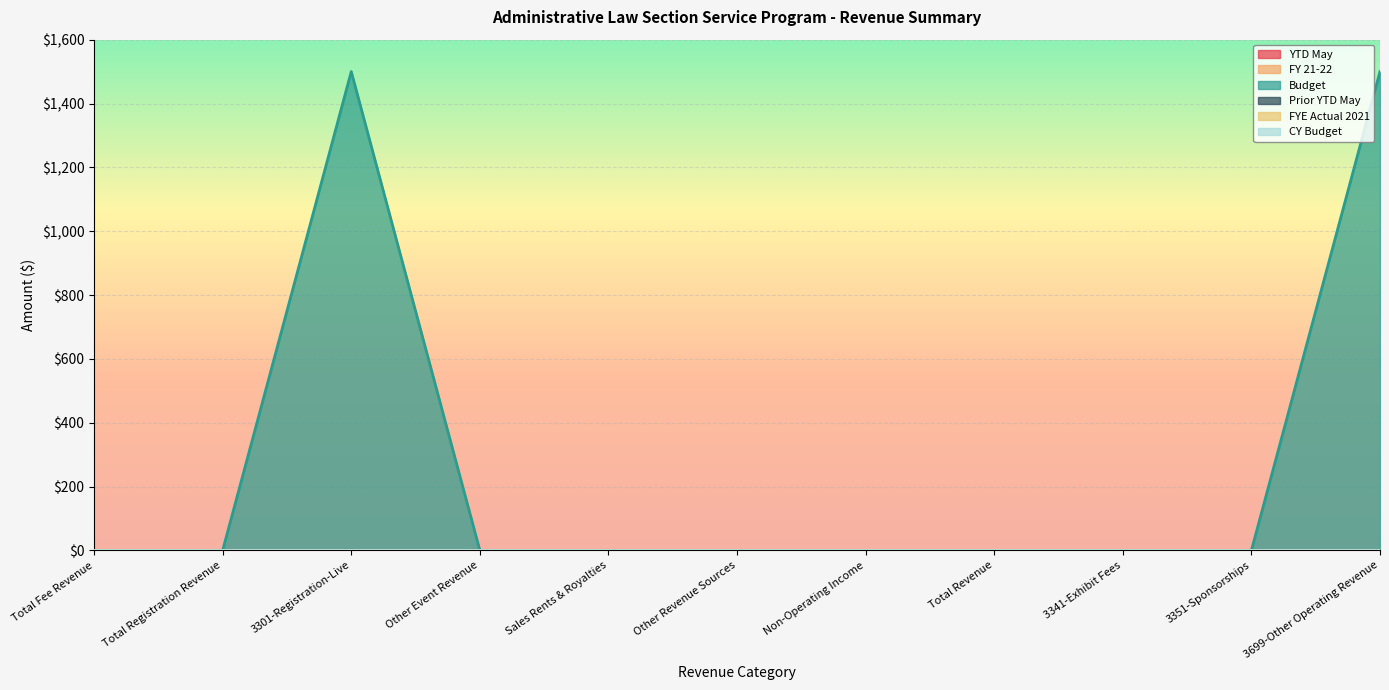

Reading left to right, list all the values displayed in this chart.

YTD May: 0	0	0	0	0	0	0	0	0	0	0
FY 21-22: 0	0	0	0	0	0	0	0	0	0	0
Budget: 0	0	1500	0	0	0	0	0	0	0	1500
Prior YTD May: 0	0	0	0	0	0	0	0	0	0	0
FYE Actual 2021: 0	0	0	0	0	0	0	0	0	0	0
CY Budget: 0	0	0	0	0	0	0	0	0	0	0